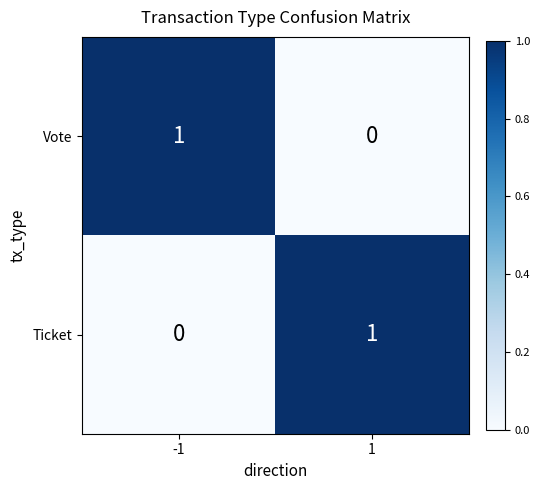

List the labels in order of Vote value, smallest first.

1, -1